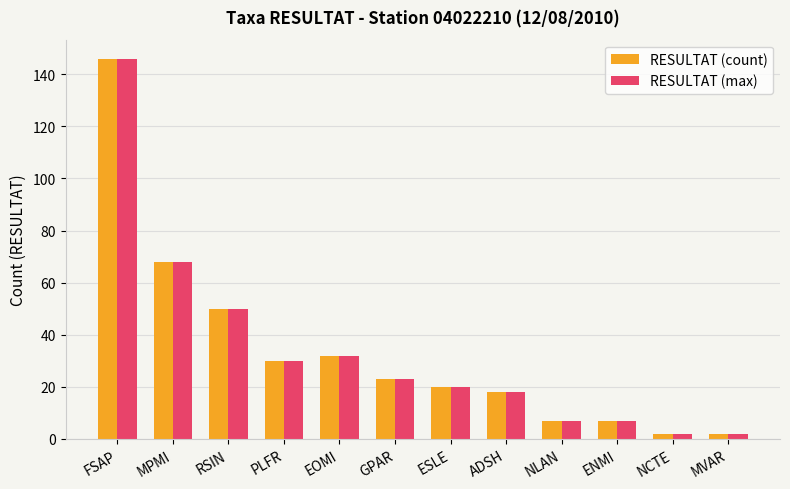

What position from the right is ENMI?

3